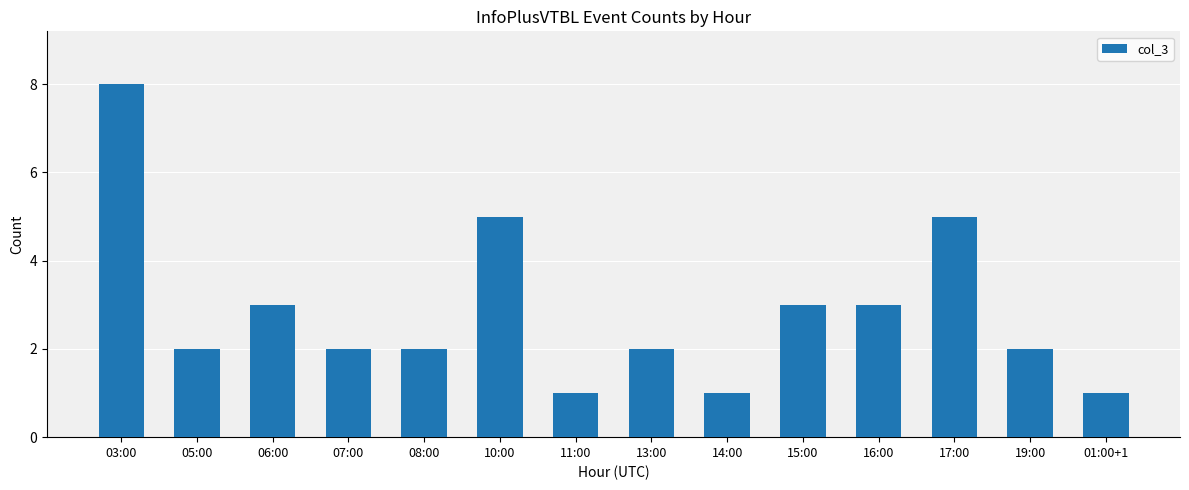

How many distinct data groups are displayed?

1